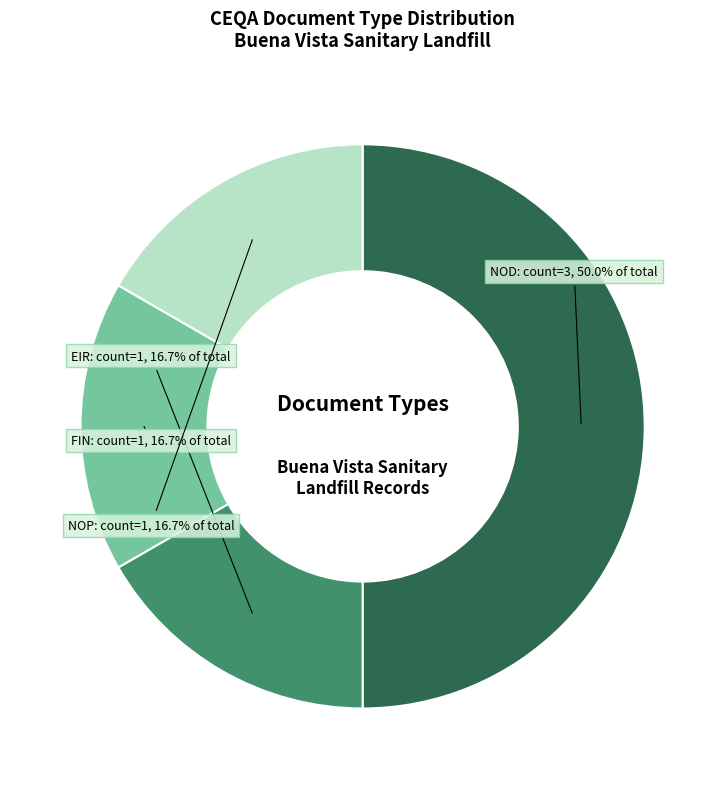

Which has a higher value, FIN or NOD?

NOD